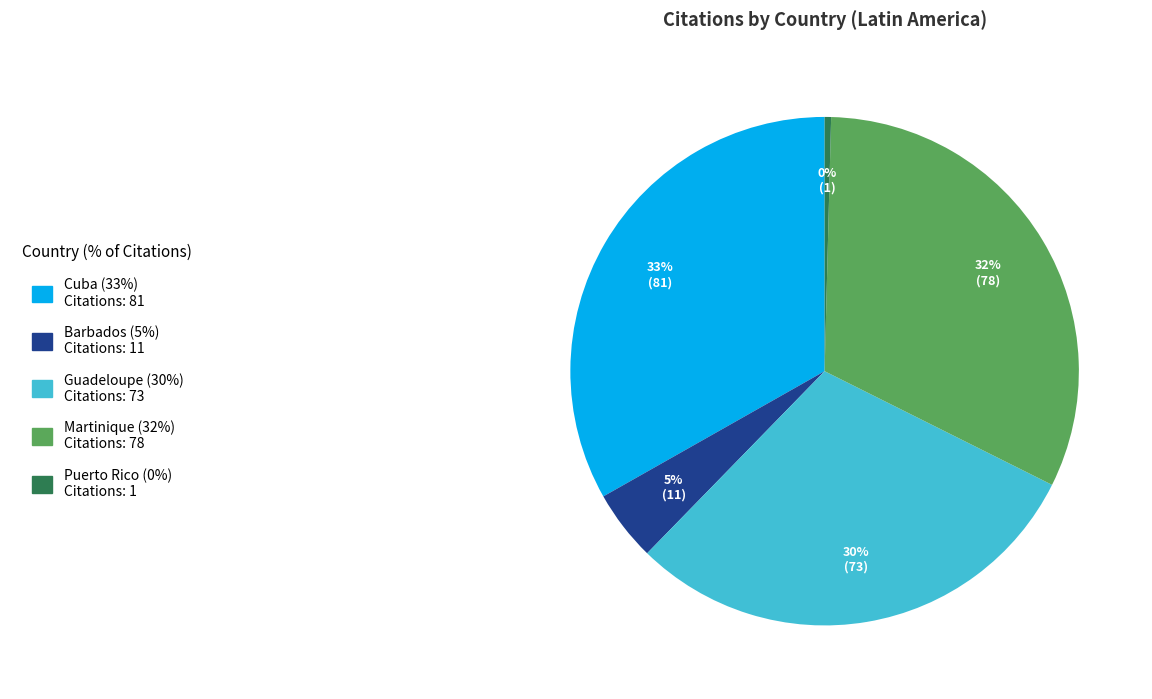

The Guadeloupe slice represents 30% of the pie. True or false?

True